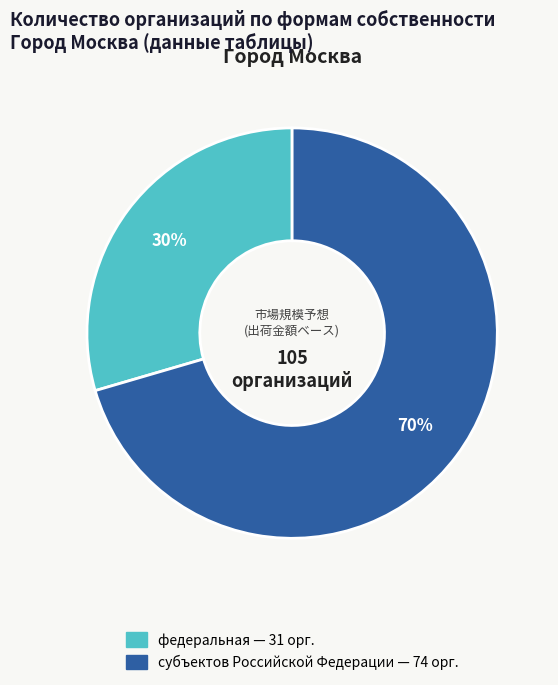

To the nearest percent, what is the average slice percentage?

50%